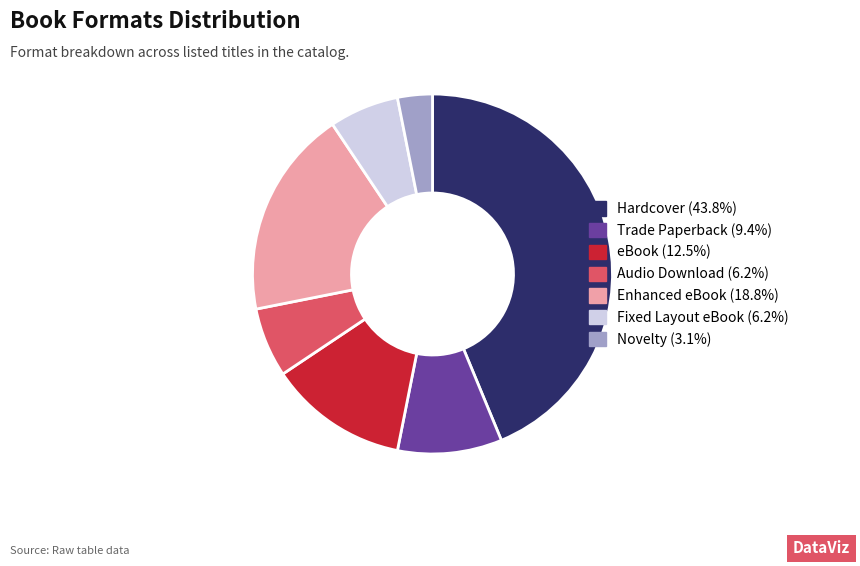

Is there any slice that represents more than half of the pie?

No